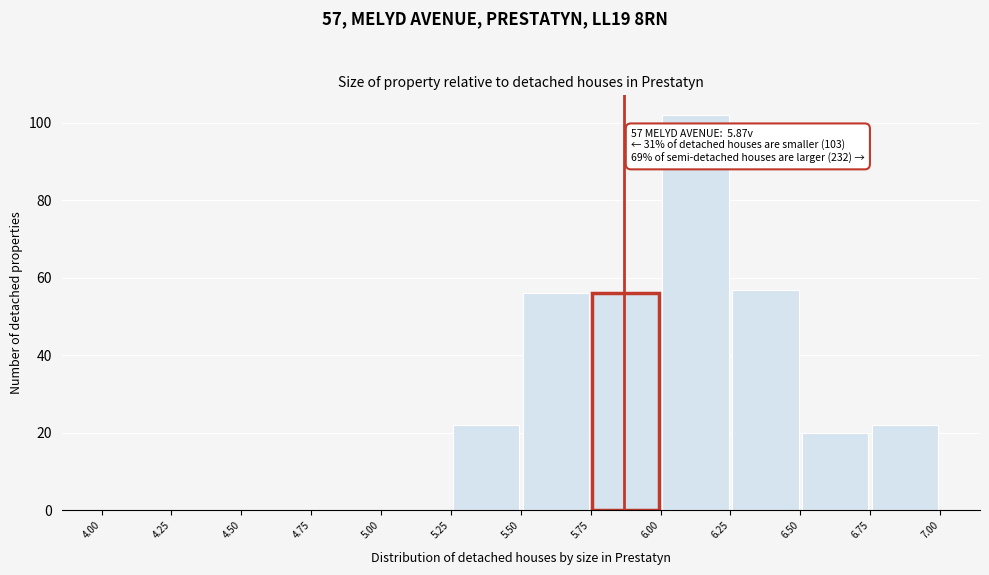

Which range on the x-axis has the tallest bar?

6.00 to 6.25